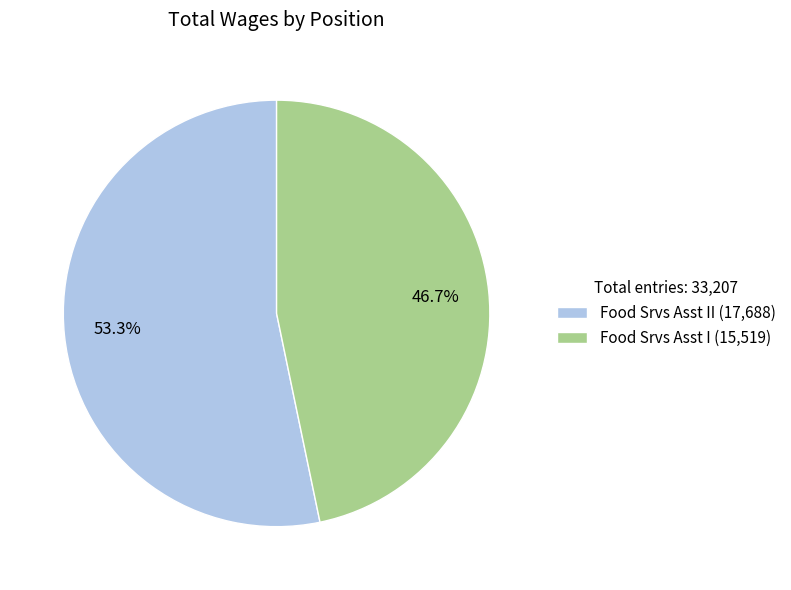

Which slice is the smallest?

Food Srvs Asst I (15,519)